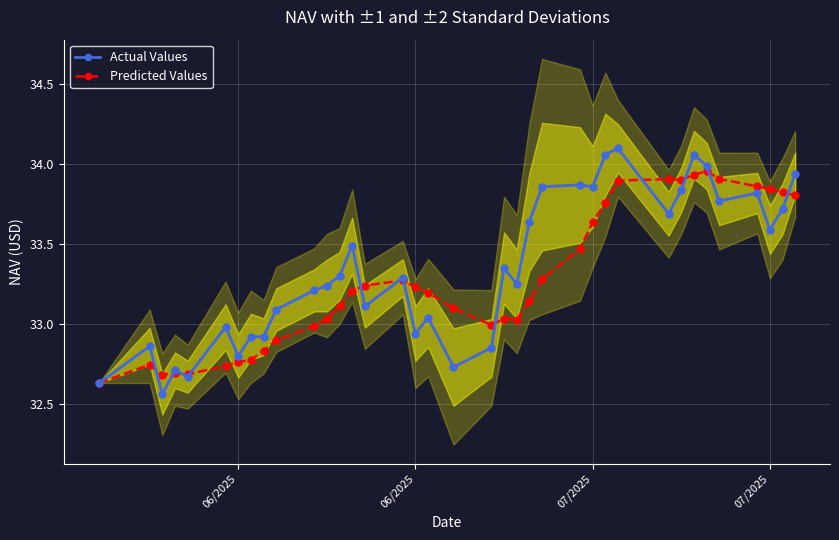

What is the greatest value displayed?

34.1